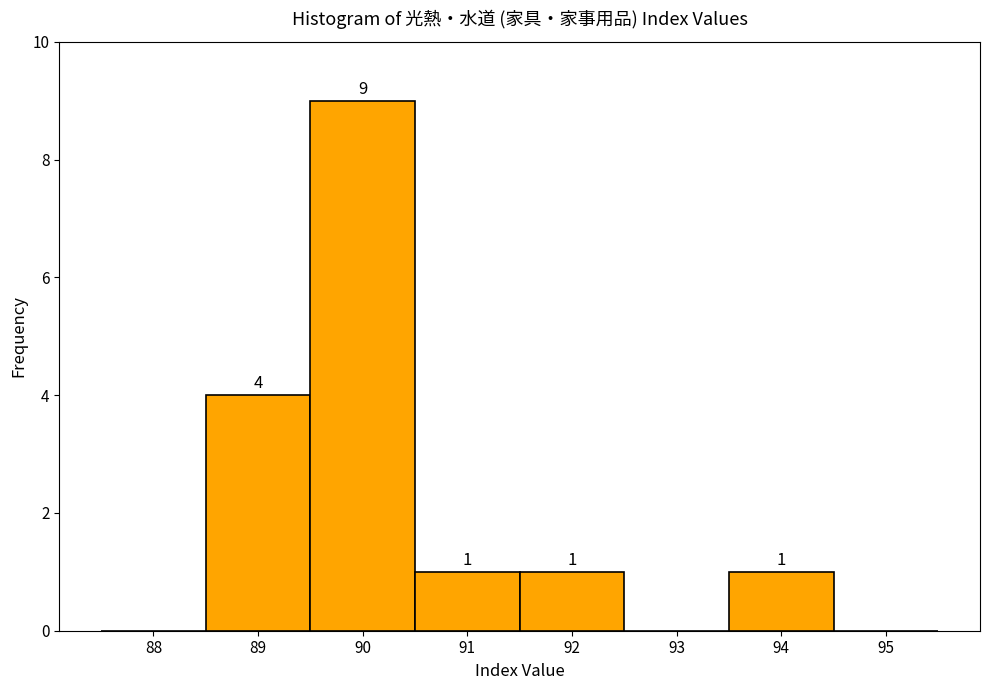

Over which range of the x-axis is the bar tallest?

89.5 to 90.5